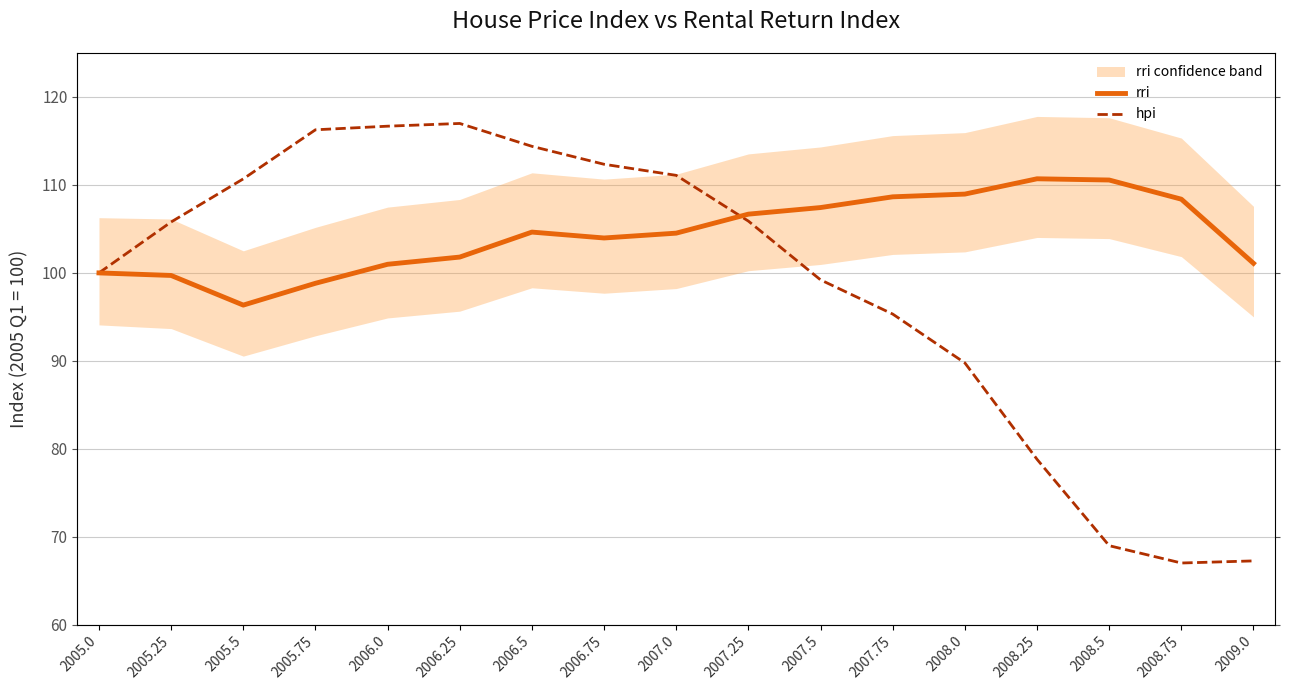

What is the value of the rri point at the 10th from the left?

106.7